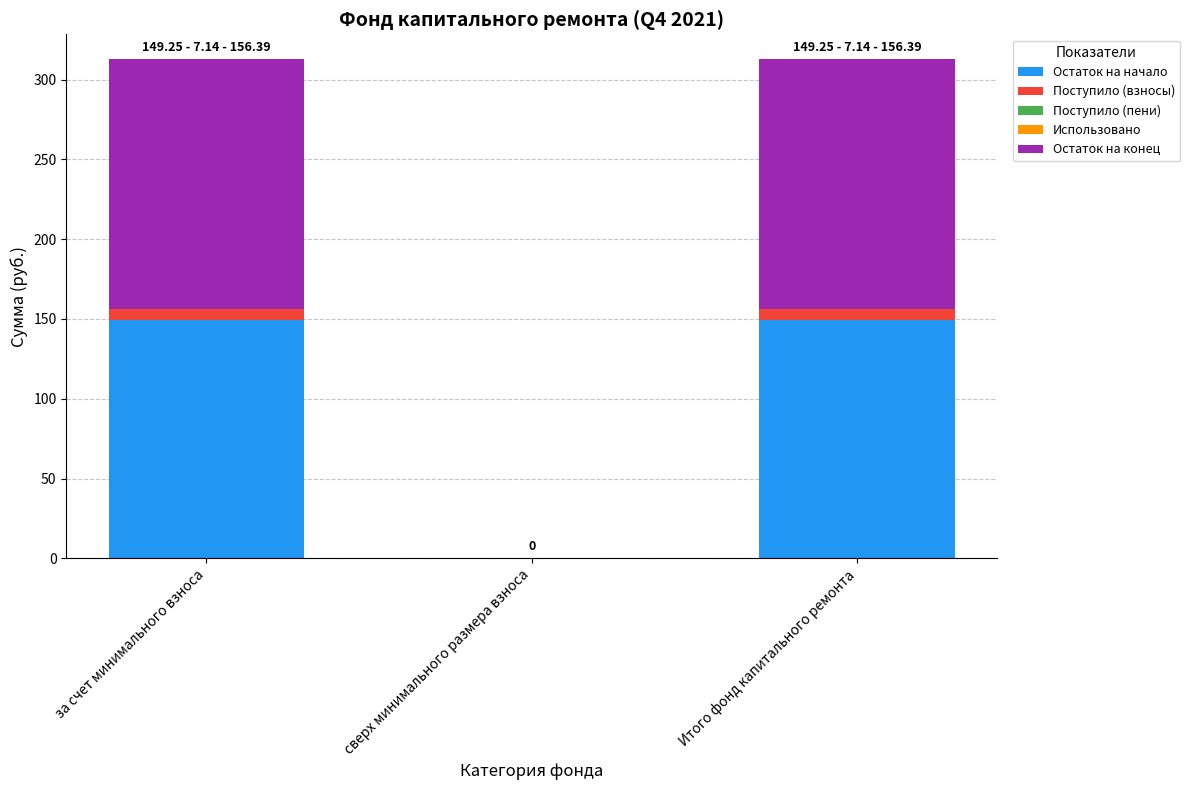

The Остаток на начало series shows 149.2 at за счет минимального взноса. True or false?

True